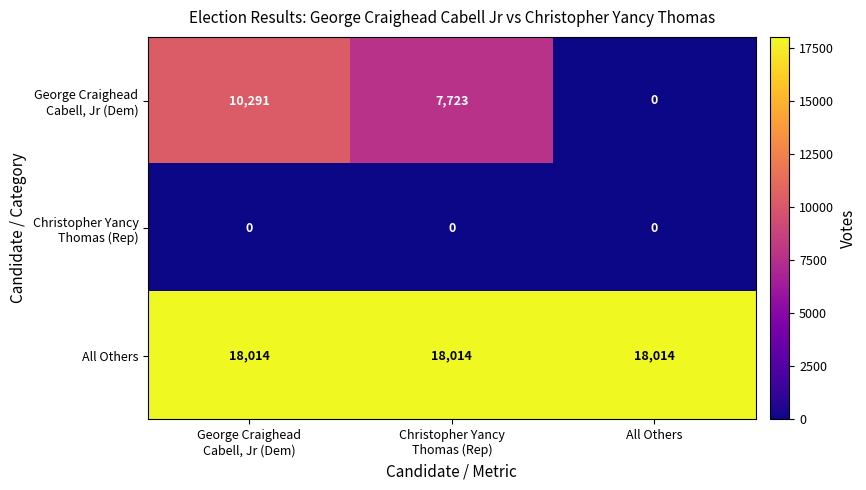

What is the maximum value for All Others?

18014